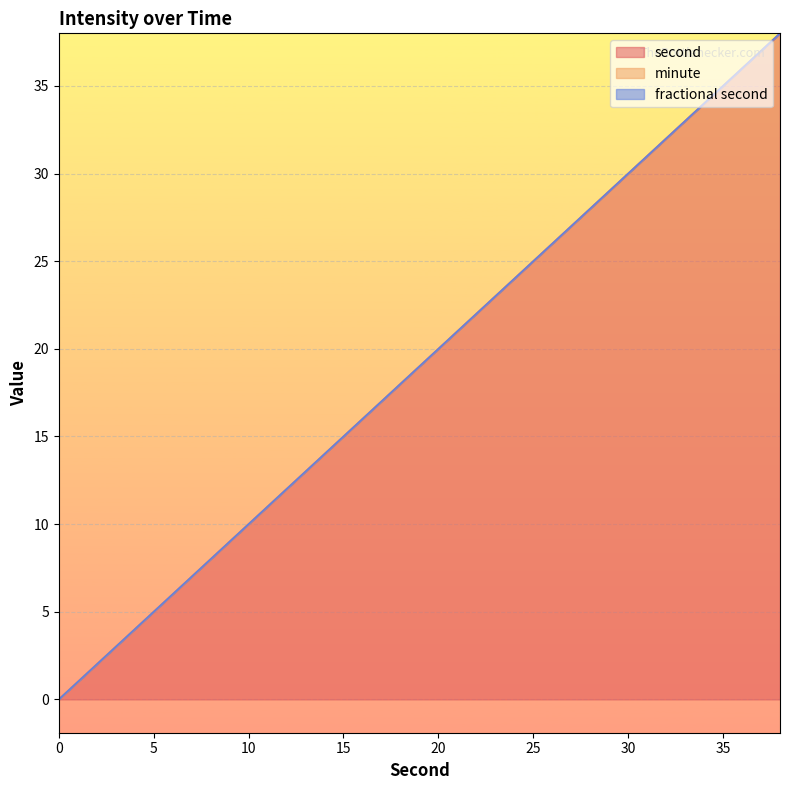

Is the value of fractional second at 4 greater than the value of minute at 24?

No